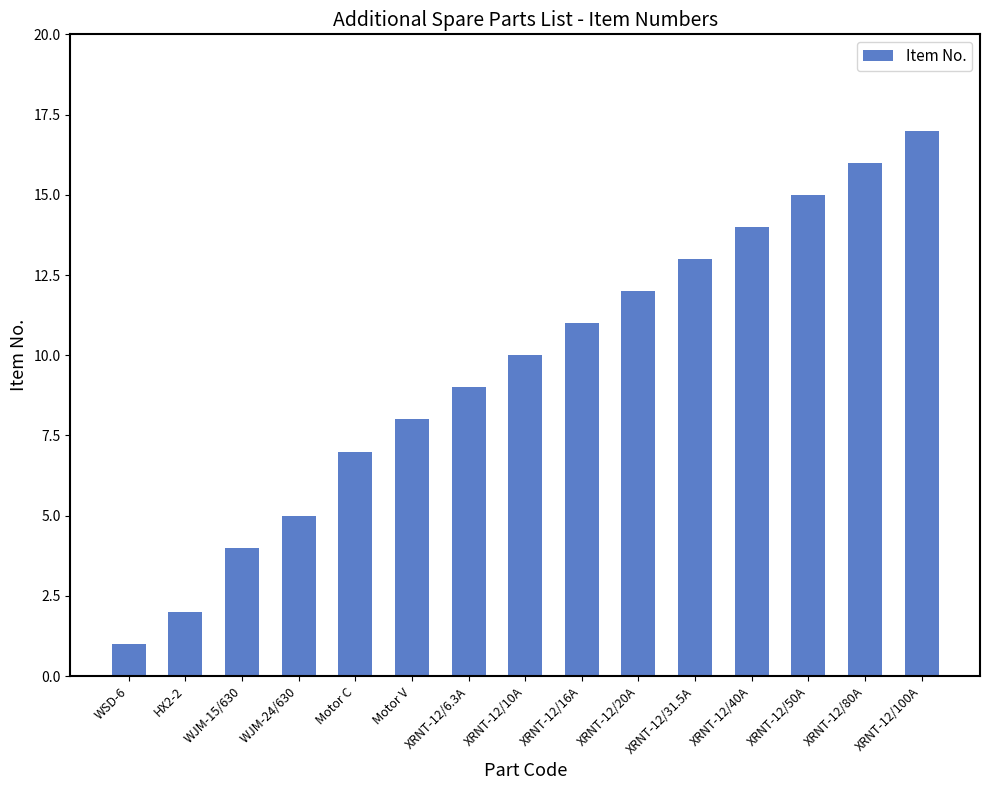

What position from the right is XRNT-12/6.3A?

9